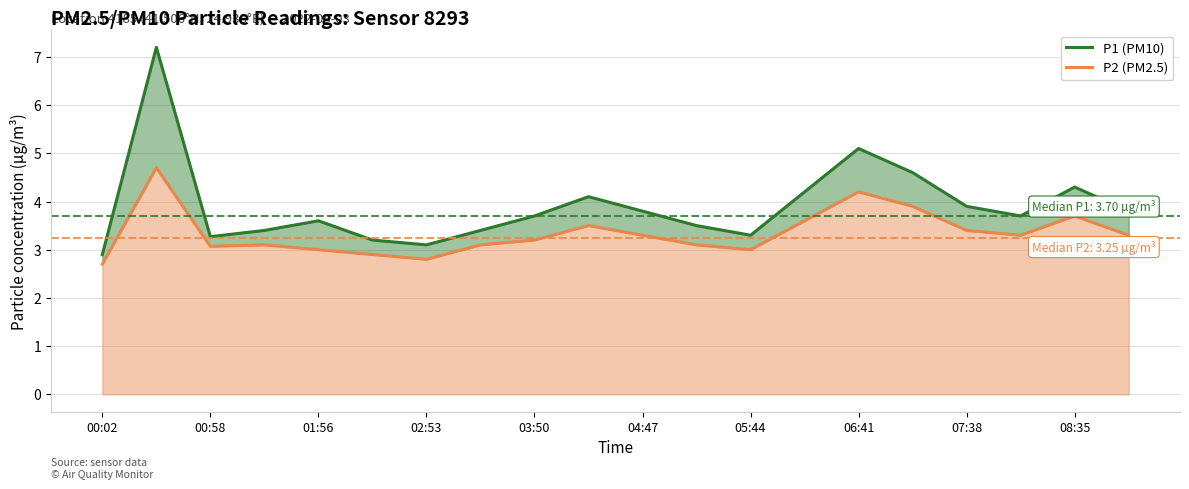

Which series has the widest spread of values?

P1 (PM10)